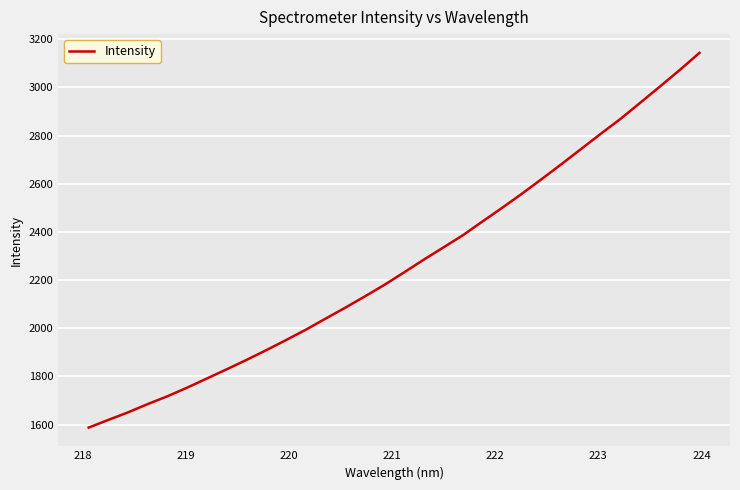

What is the smallest value displayed?

1587.6